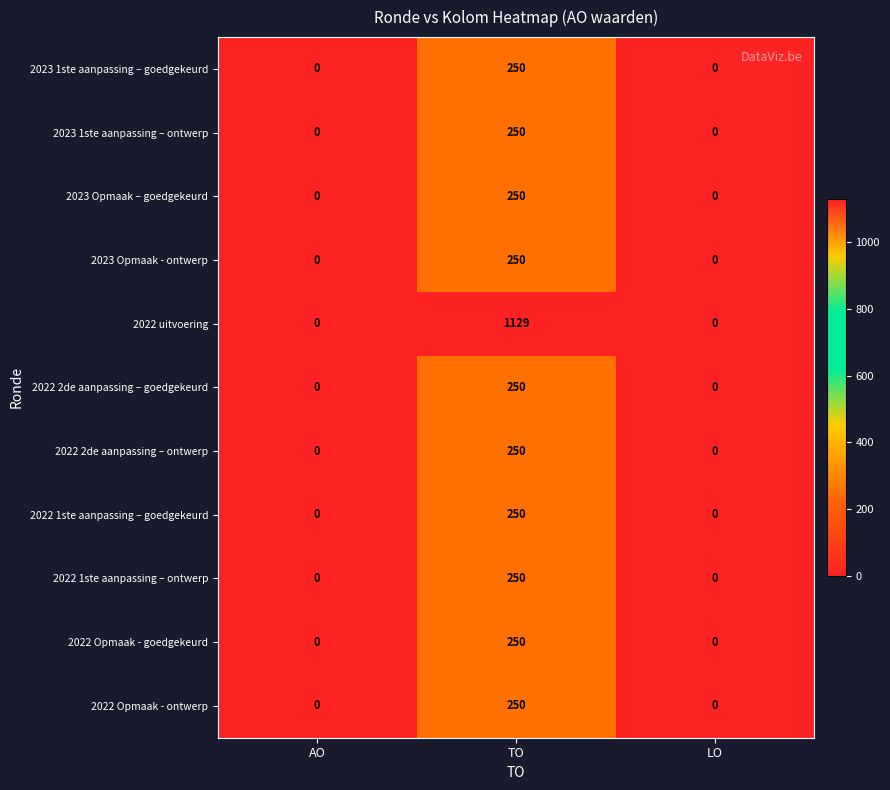

What is the total value across all series at TO?

3629